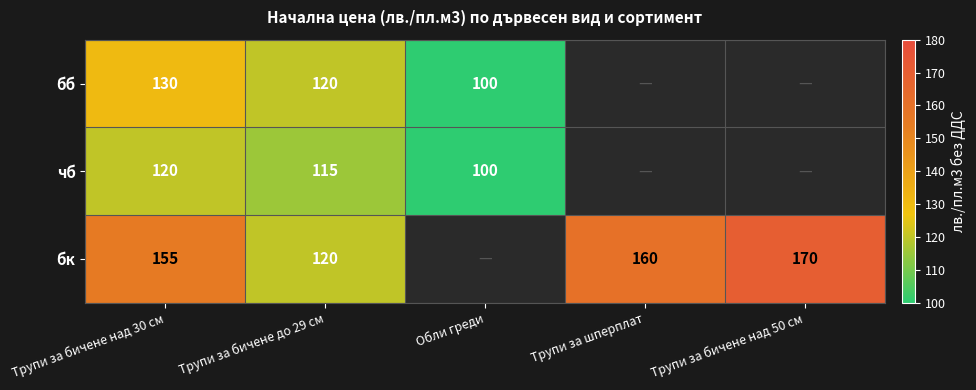

What is the difference between the бк values at Трупи за бичене над 50 см and Трупи за шперплат?

10